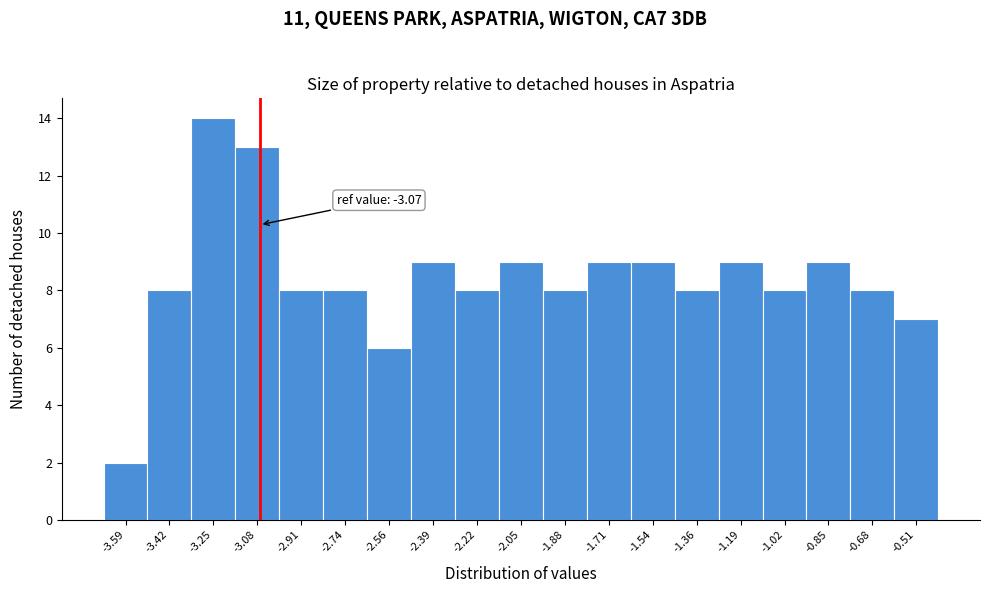

Over which range of the x-axis is the bar tallest?

-3.34 to -3.16